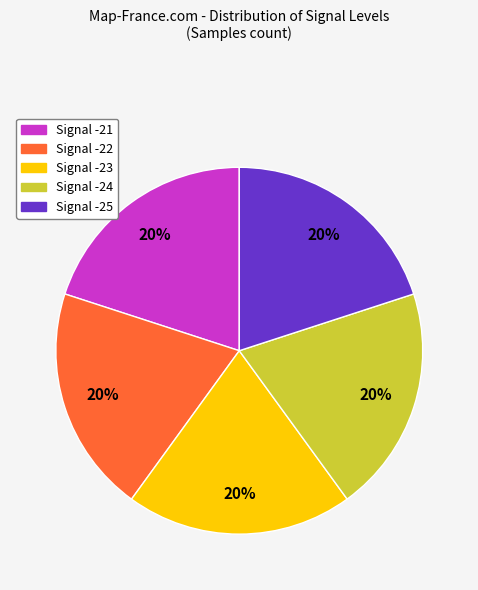

Count the number of slices in the pie.

5